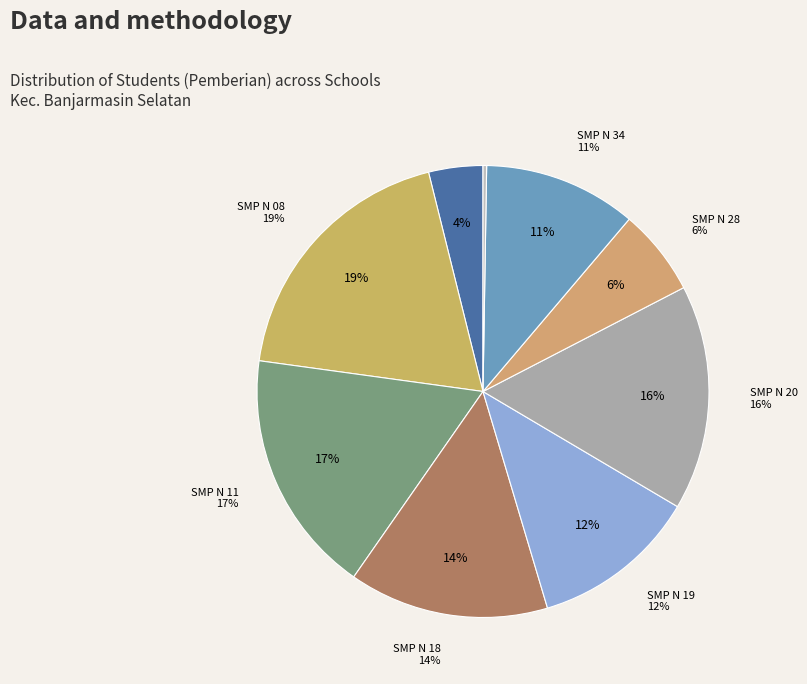

How many segments does this pie chart have?

9